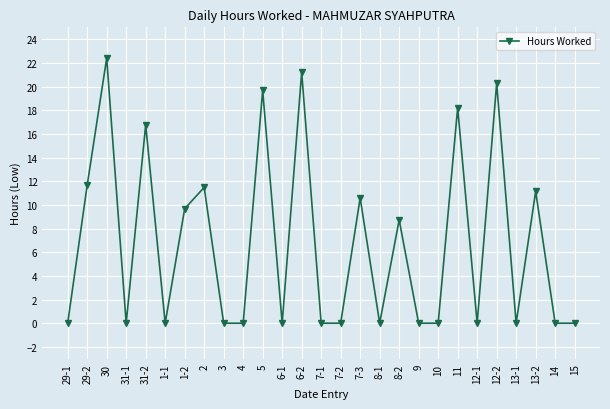

What is the label of the 14th point from the left?

7-1